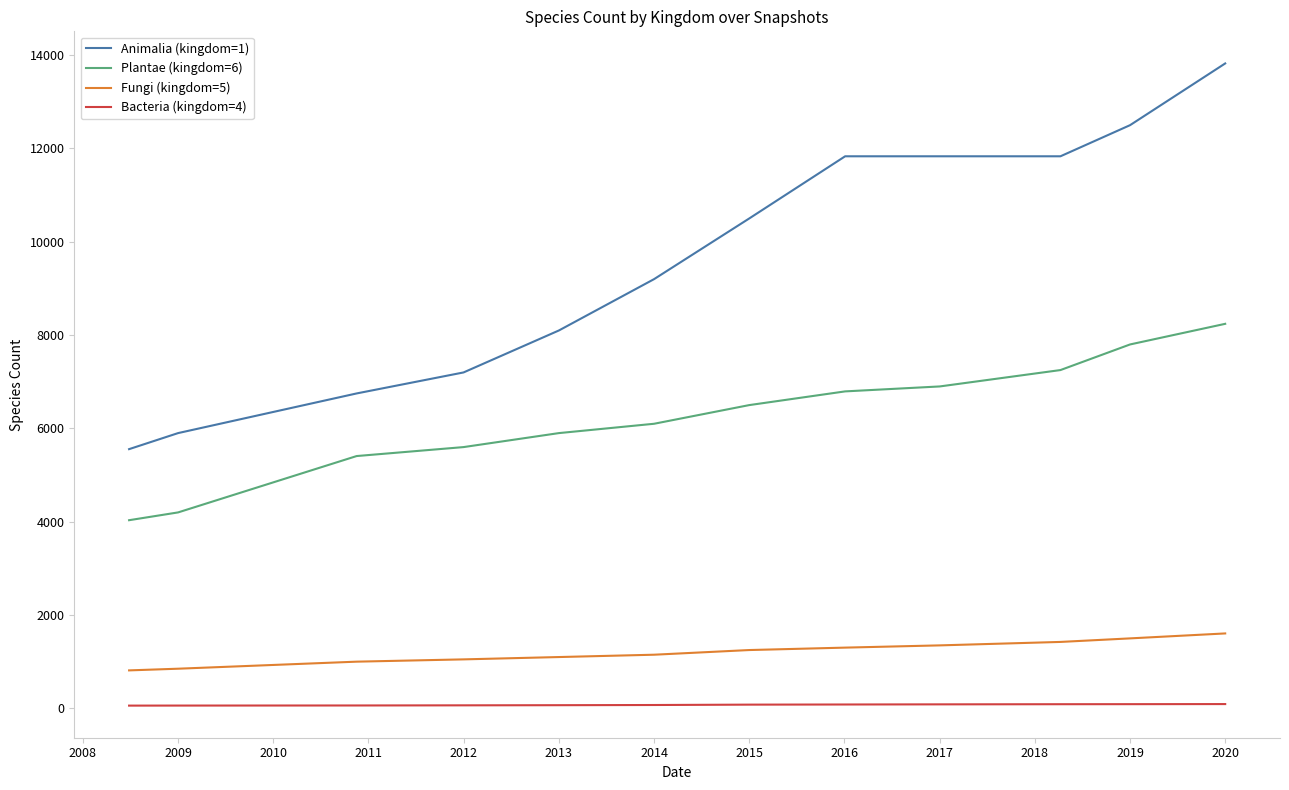

Which series has the largest total across all categories?

Animalia (kingdom=1)